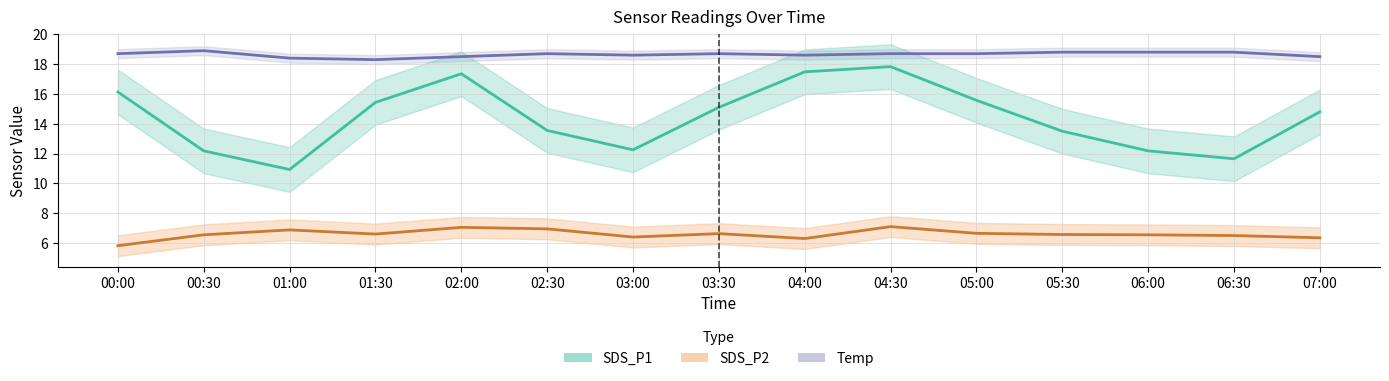

Which series has the widest spread of values?

SDS_P1